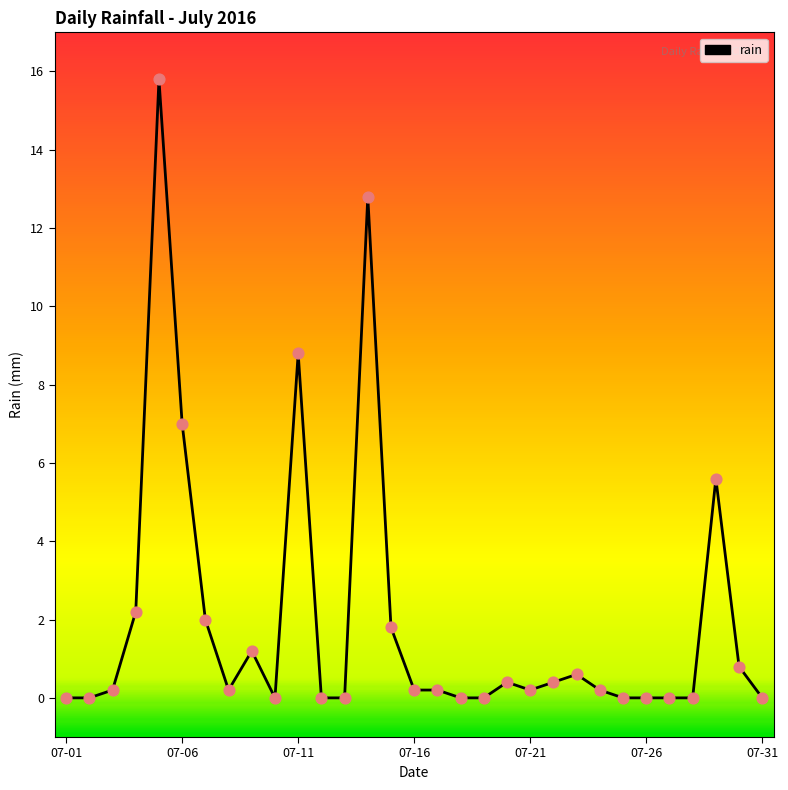

What is the maximum value shown in the chart?

15.8